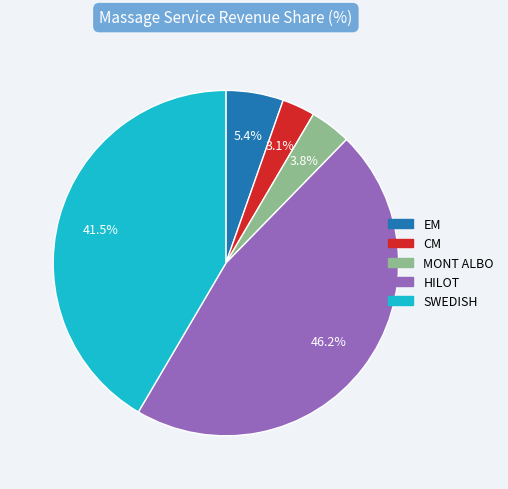

To the nearest percent, what percentage of the pie is EM?

5%